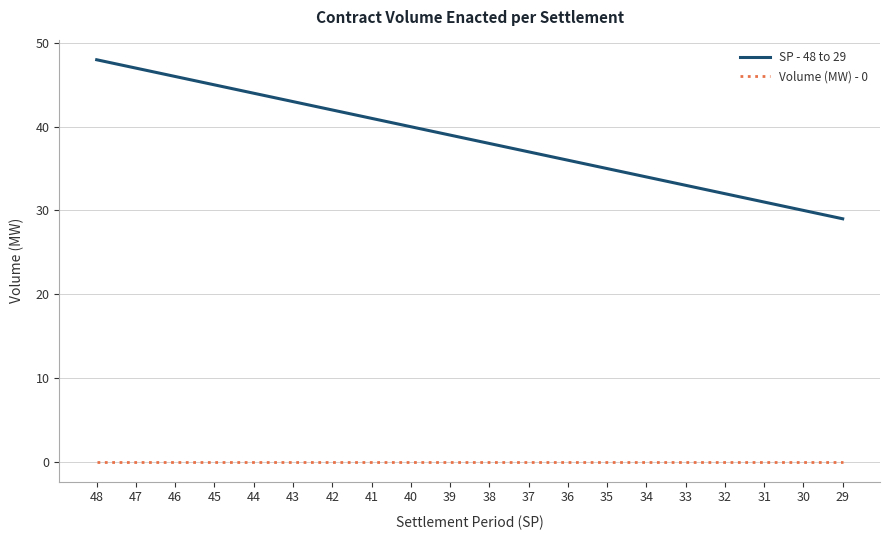

The SP - 48 to 29 series shows 42 at 42. True or false?

True